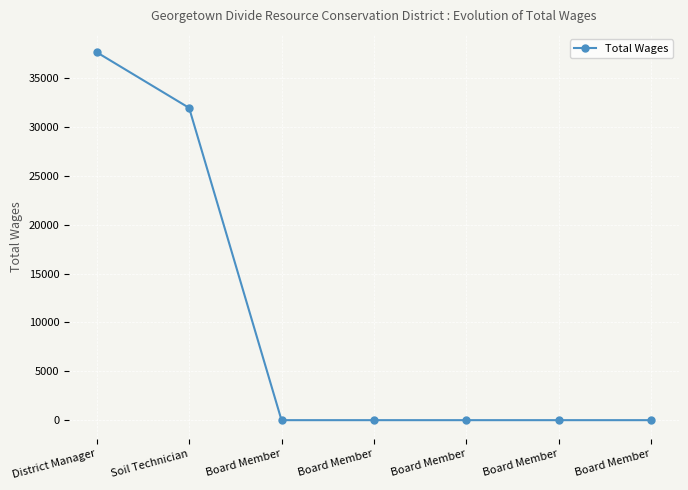

Count the number of categories in the chart.

7